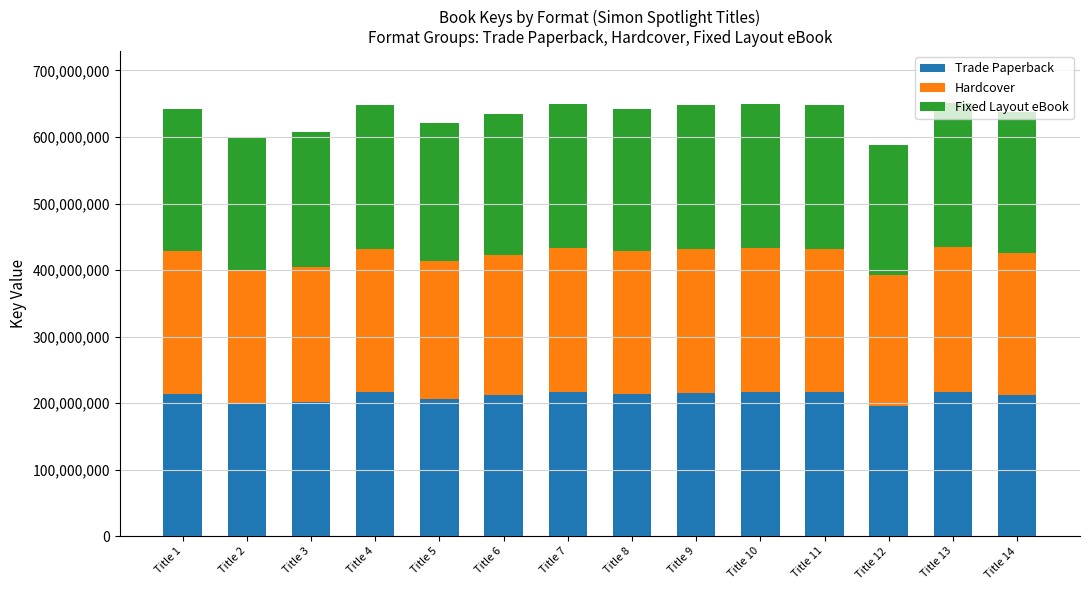

What is the difference between the maximum and second lowest values in the Trade Paperback series?

16885187